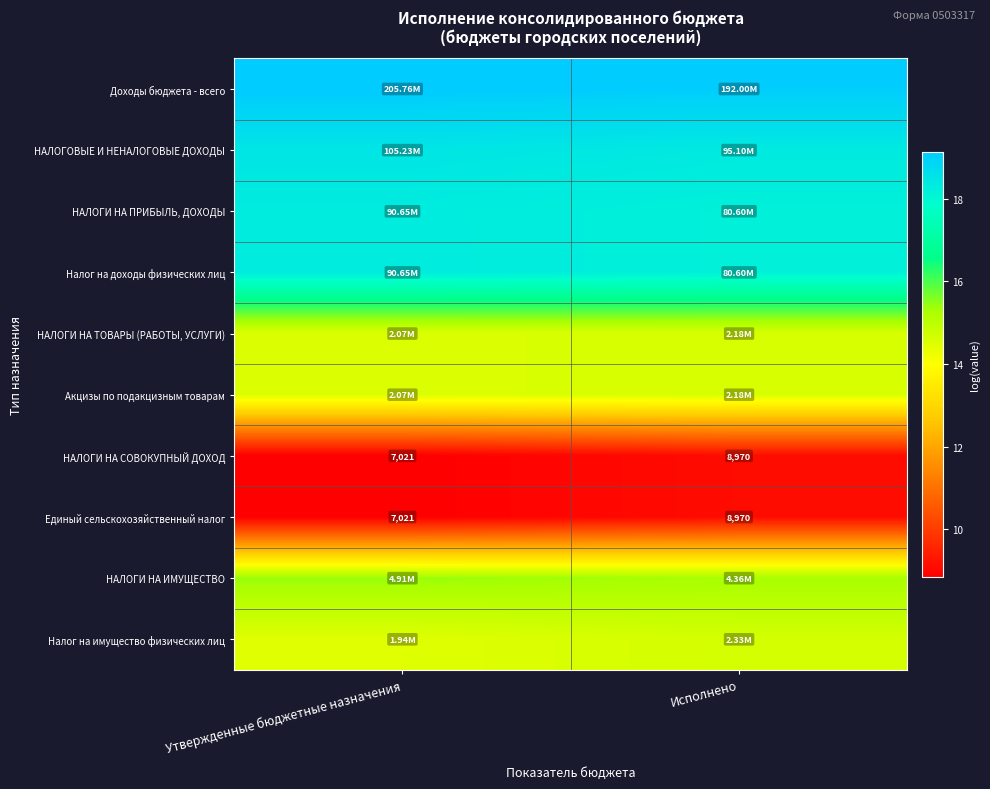

What is the greatest value displayed?

19.1